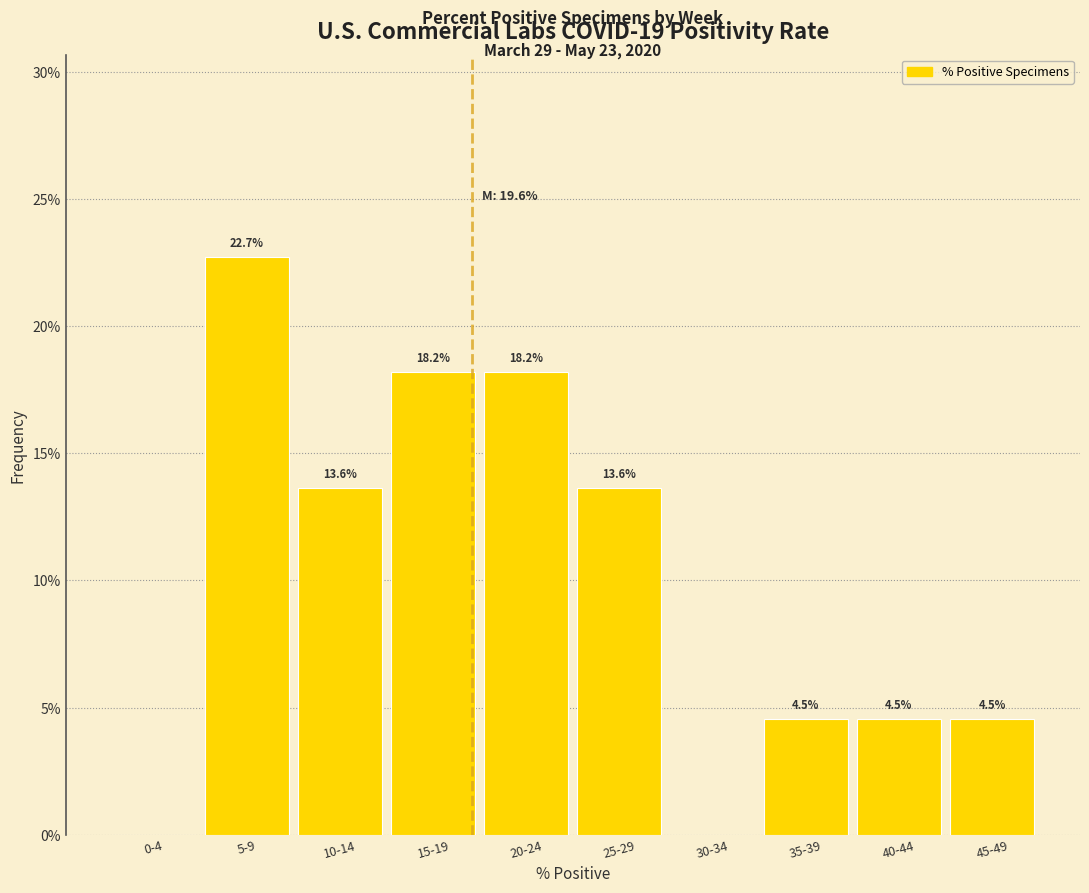

Reading right to left, extract all data points from this chart.

45-49=4.5	40-44=4.5	35-39=4.5	30-34=0.0	25-29=13.6	20-24=18.2	15-19=18.2	10-14=13.6	5-9=22.7	0-4=0.0